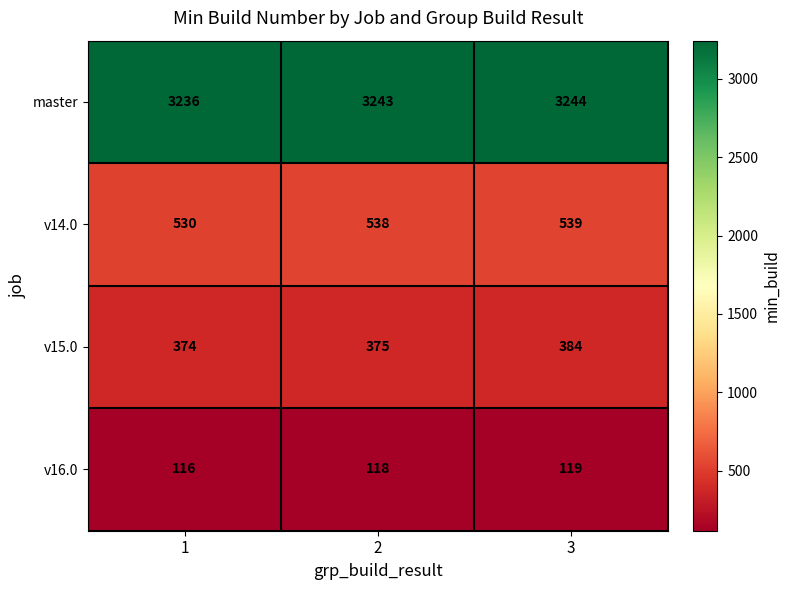

What is the sum of the v14.0 values at 3 and 2?

1077